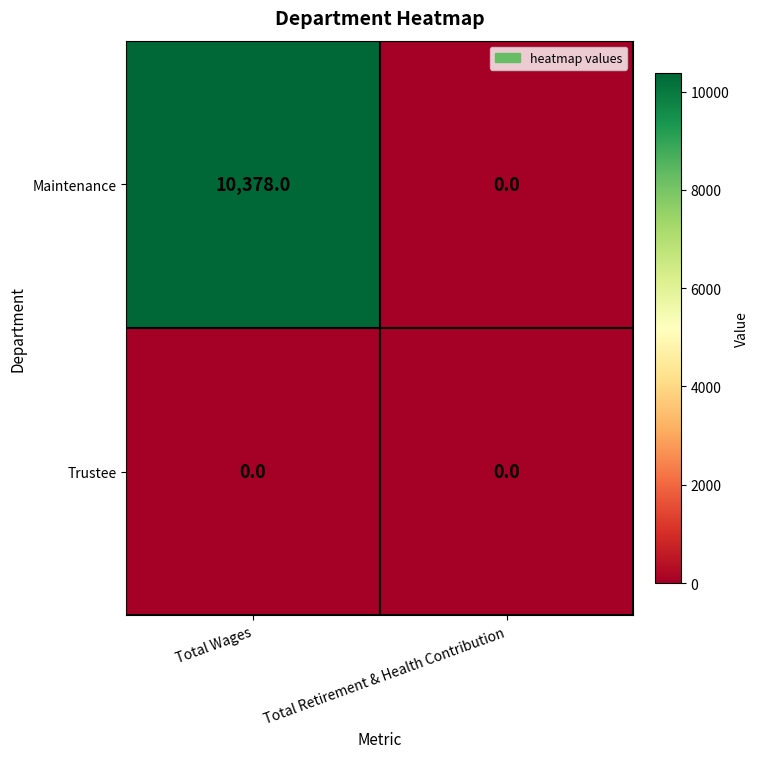

At which category is the sum across all series the highest?

Total Wages